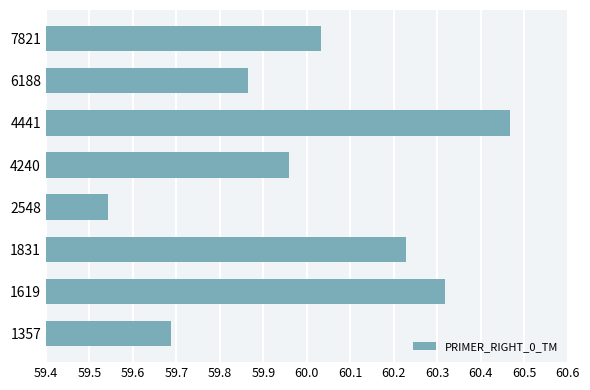

How many bars are there in total?

8